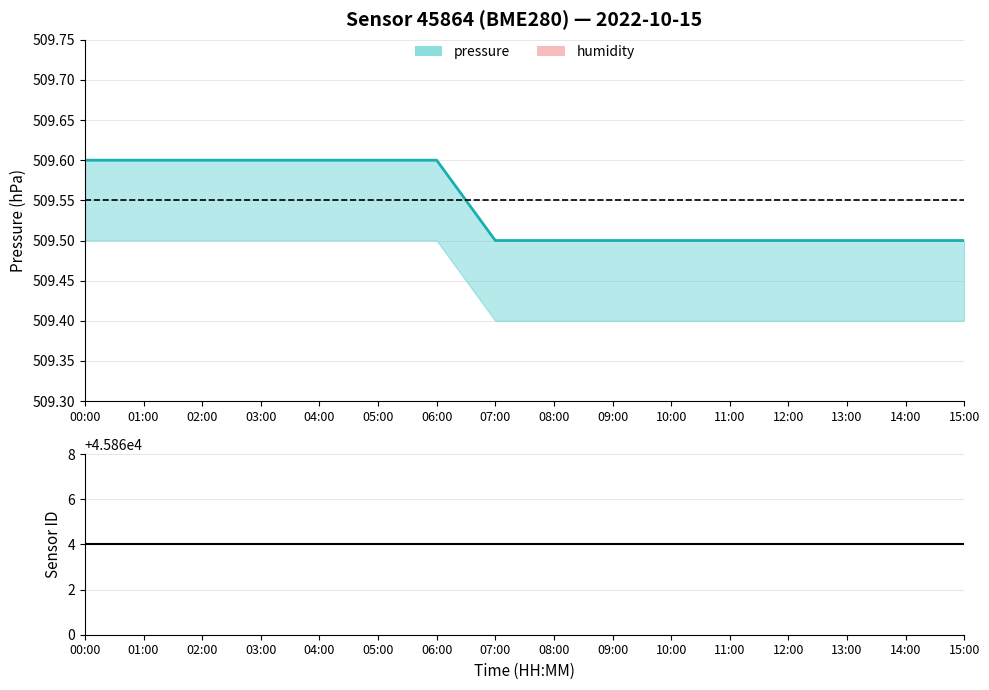

Does the chart have visible grid lines?

Yes